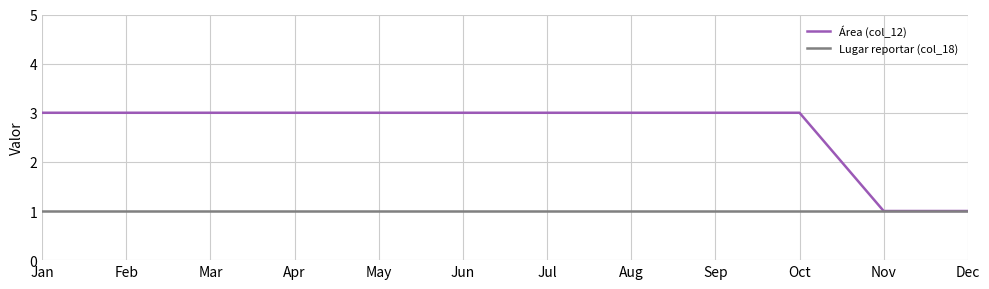

Which series has the largest range (max minus min)?

Área (col_12)